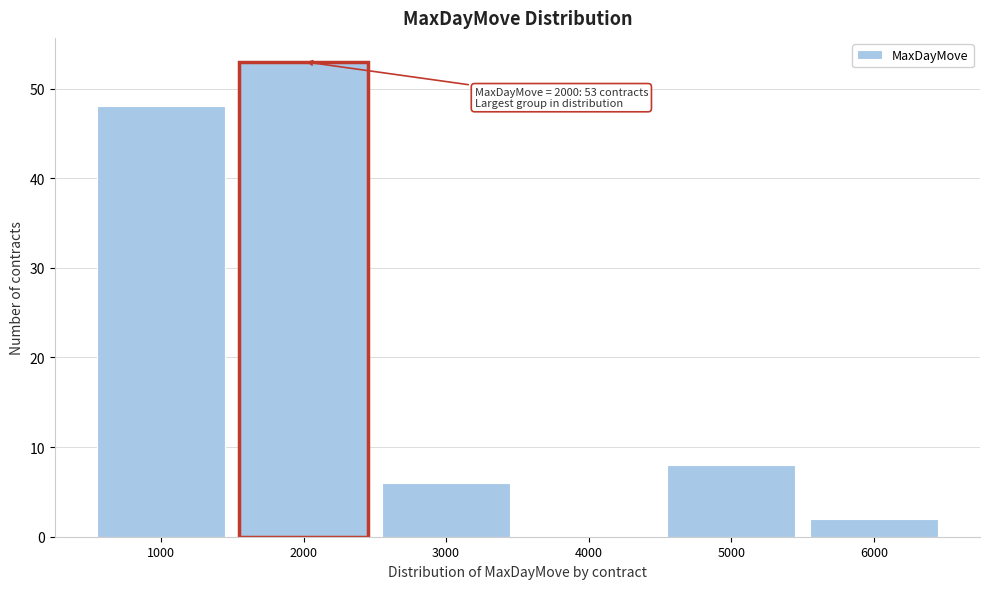

Over which range of the x-axis is the bar tallest?

1500 to 2500